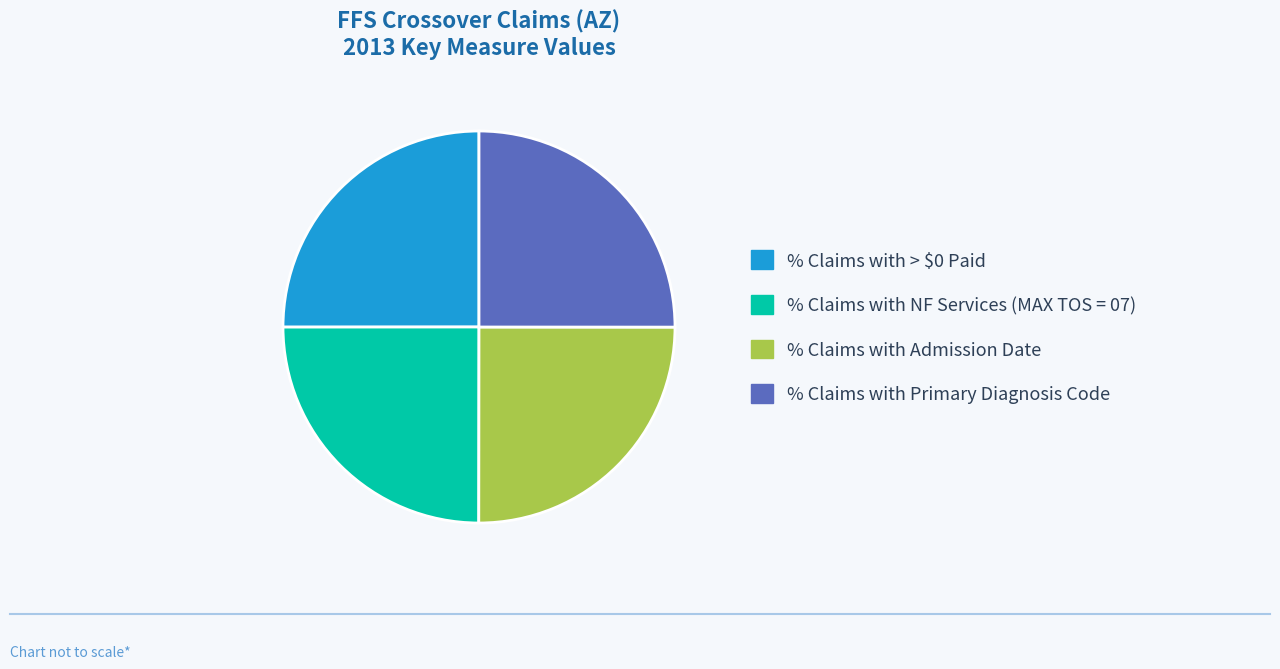

How many segments does this pie chart have?

4